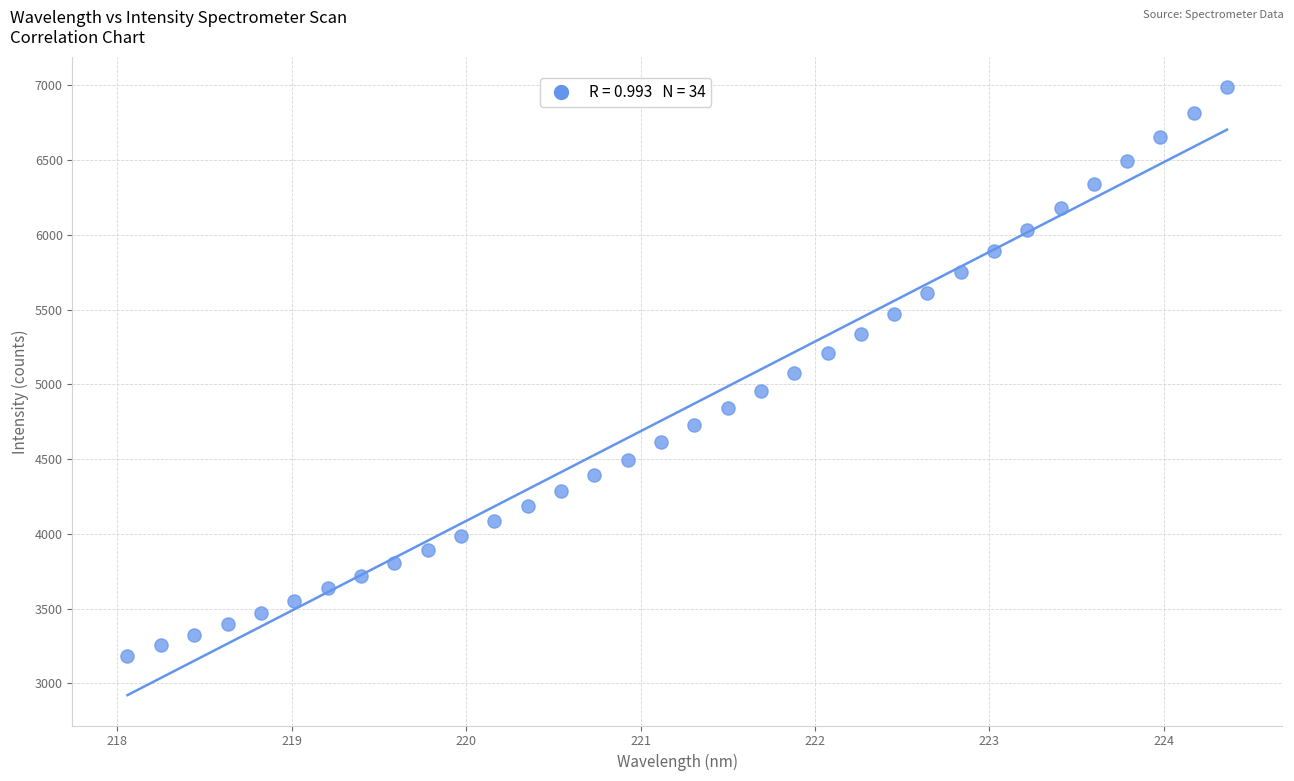

What is the range of X values (max minus min)?

6.3